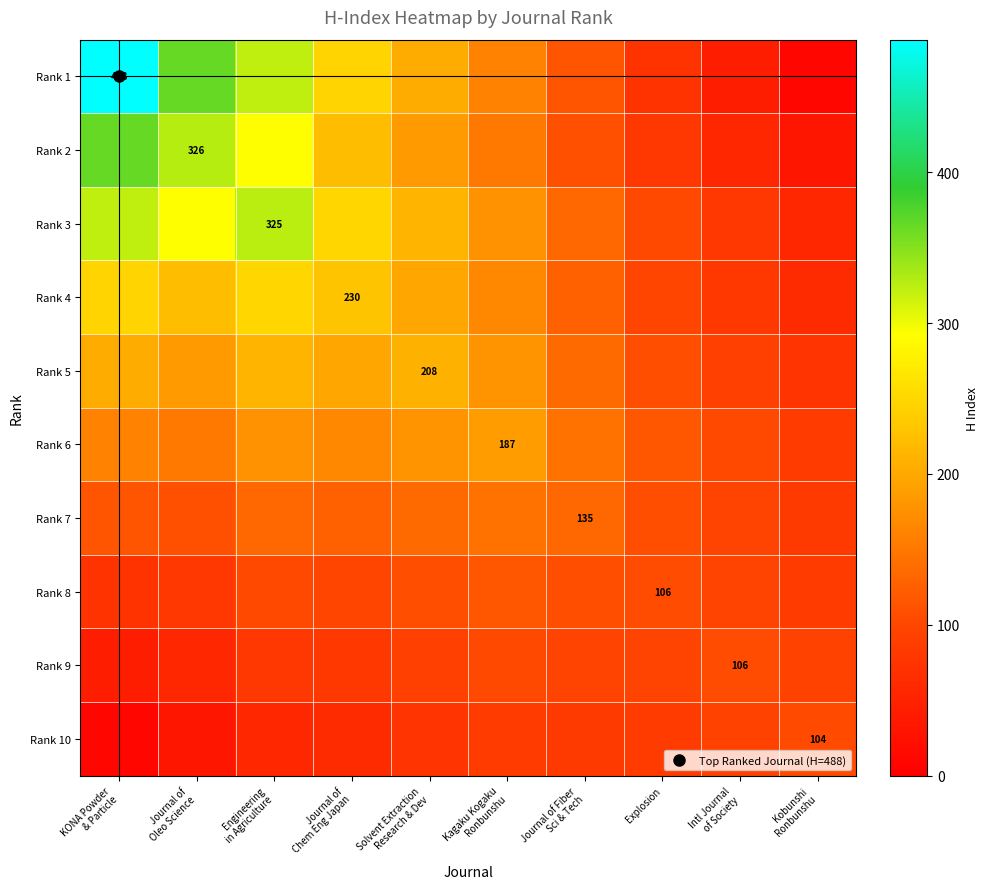

At how many categories does at least one series exceed 45?

10